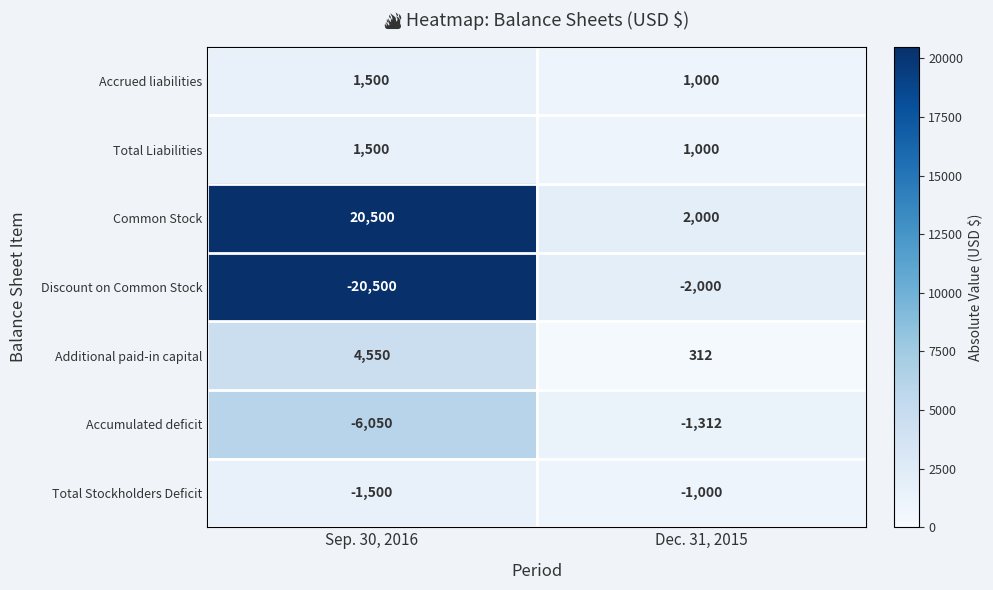

What is the spread (max minus min) of values at Sep. 30, 2016?

41000